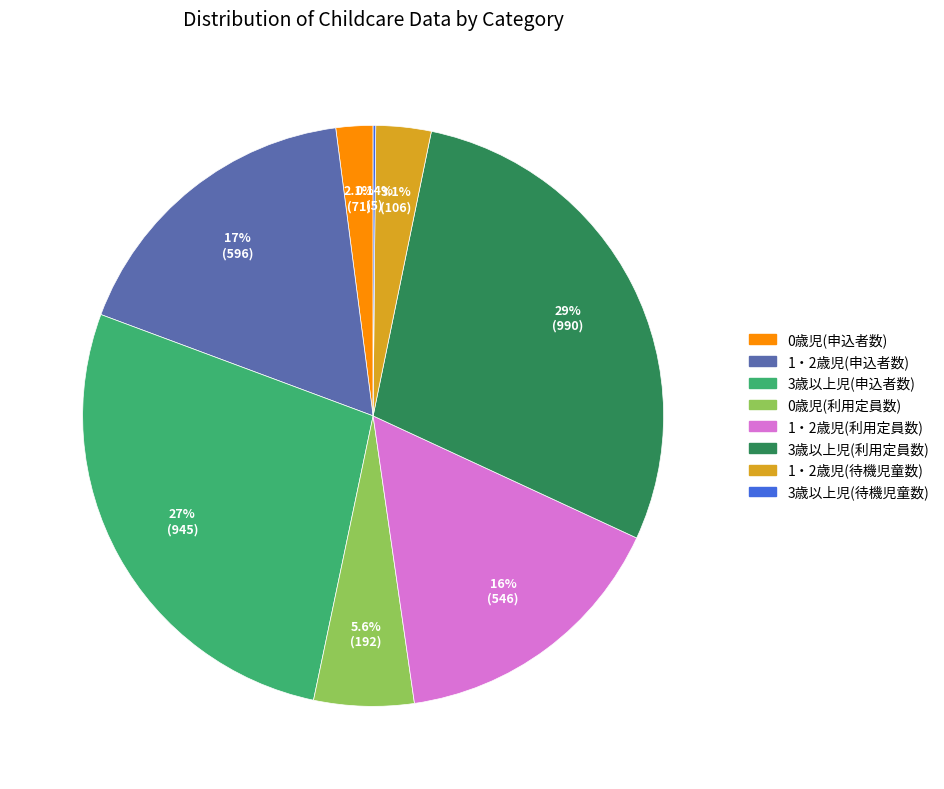

Is there a majority slice in this chart?

No